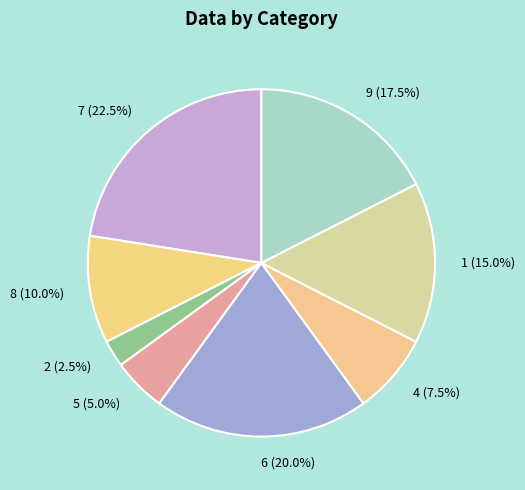

What is the smallest slice in the pie chart?

2